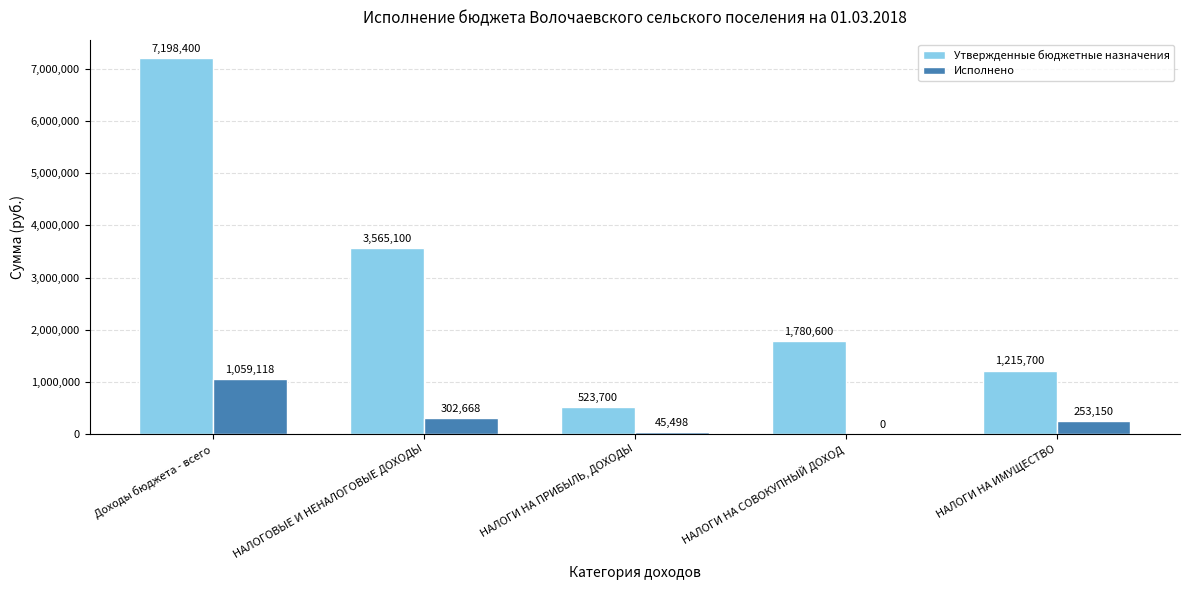

Which category has the highest value across all series?

Доходы бюджета - всего